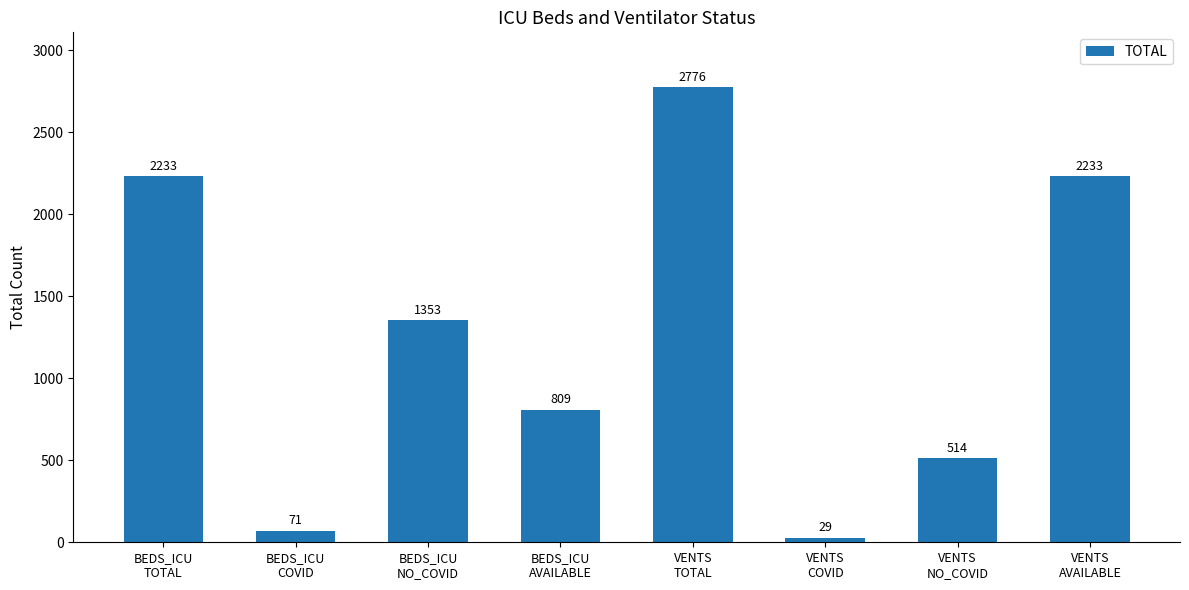

What is the average value?

1252